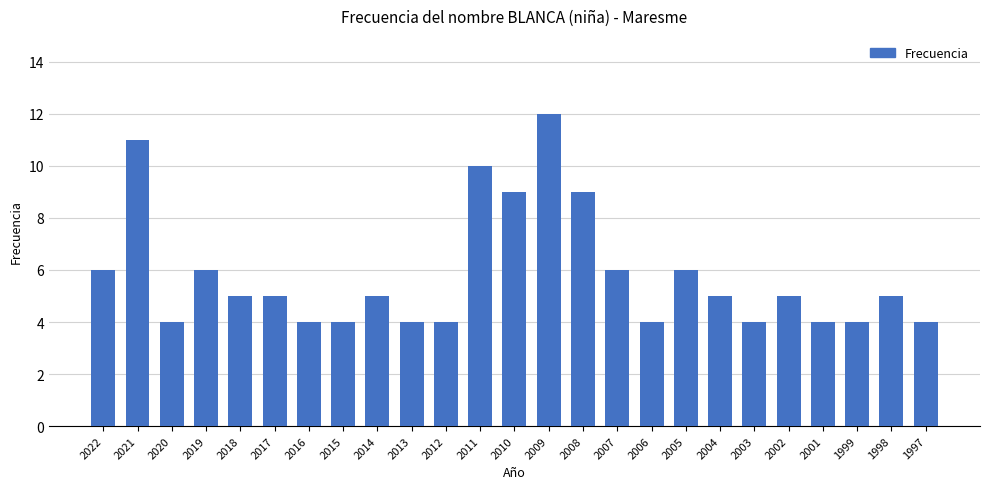

Which label corresponds to the largest value in the chart?

2009